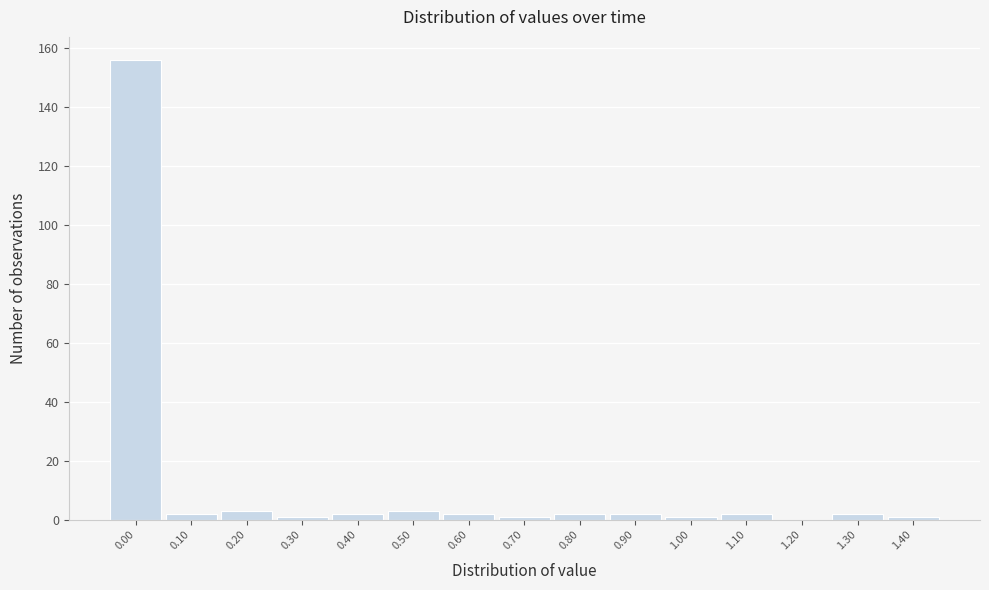

Reading left to right, list all the values displayed in this chart.

0.00=156	0.10=2	0.20=3	0.30=1	0.40=2	0.50=3	0.60=2	0.70=1	0.80=2	0.90=2	1.00=1	1.10=2	1.20=0	1.30=2	1.40=1